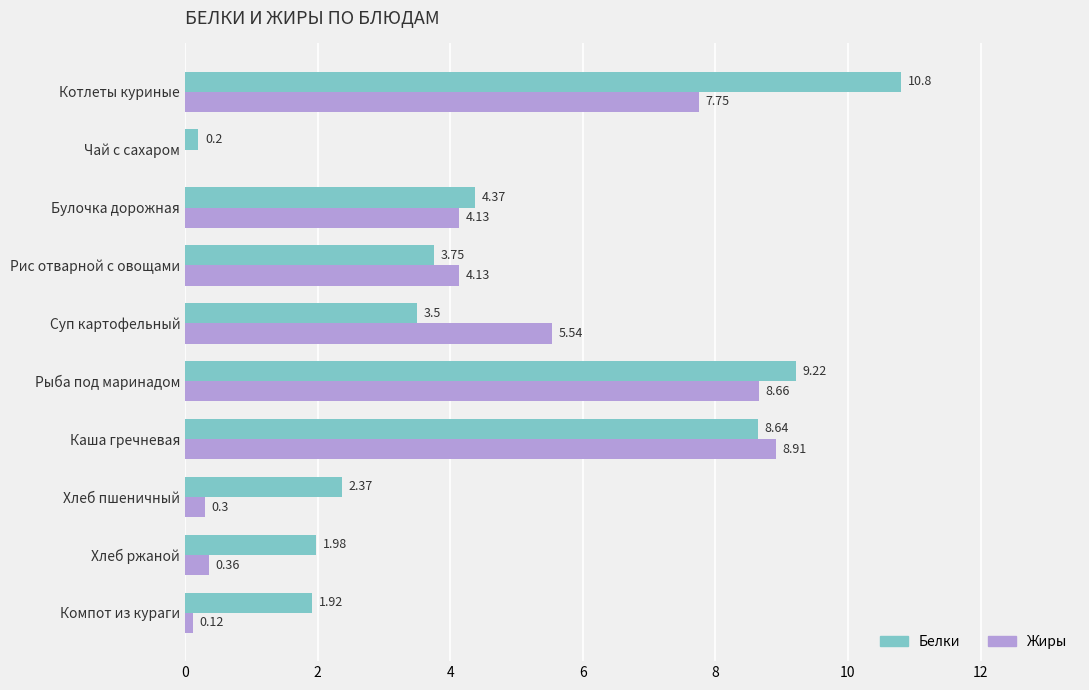

How many data points in Белки are above 3?

6